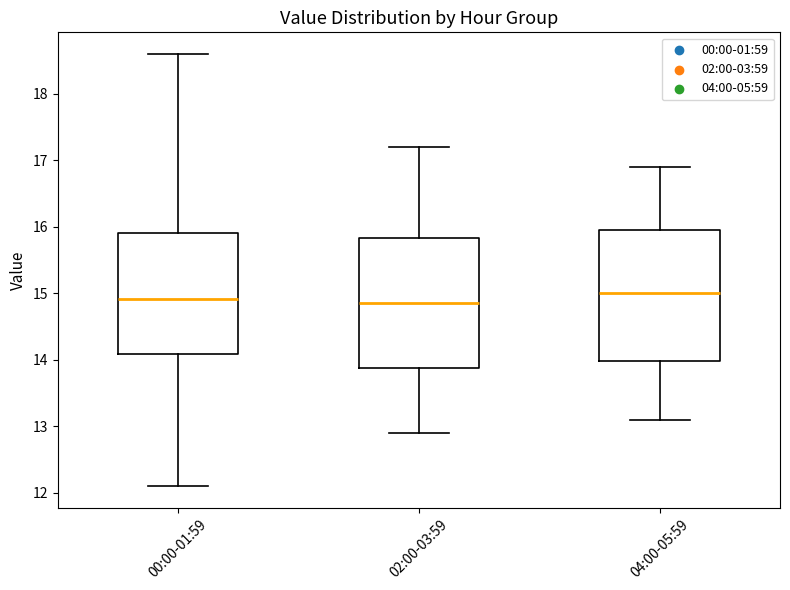

Reading left to right, read every box against the y-axis: the position of its median line, the range the box covers, and the ends of its whiskers. The values are not printed on the chart, so give them approximately, as read against the axis.

00:00-01:59: median 14.9, box 14.1 to 15.9, whiskers 12.1 to 18.6
02:00-03:59: median 14.9, box 13.9 to 15.8, whiskers 12.9 to 17.2
04:00-05:59: median 15.0, box 14.0 to 16.0, whiskers 13.1 to 16.9